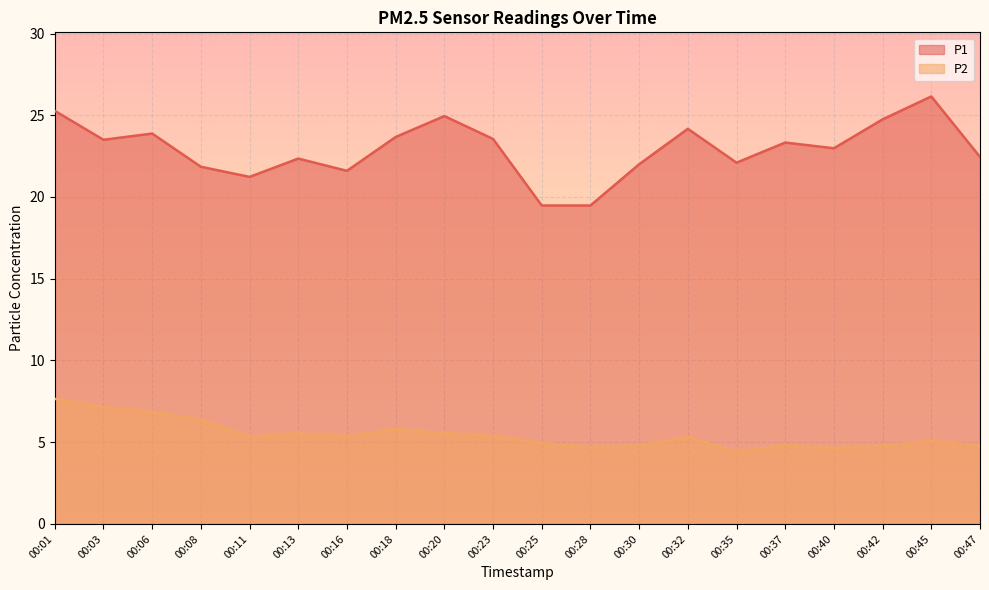

How many values in the P2 series exceed 5?

12